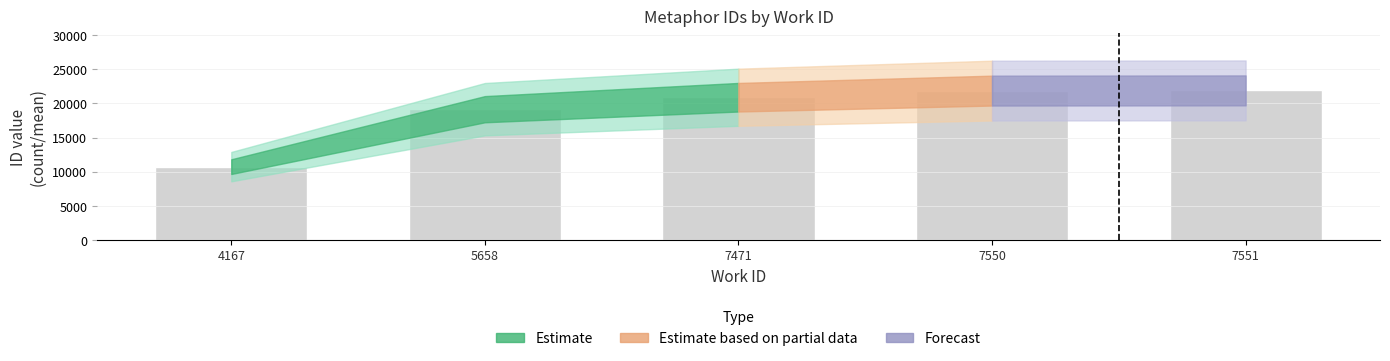

What is the change in value from 4167 to 7551?

+11154